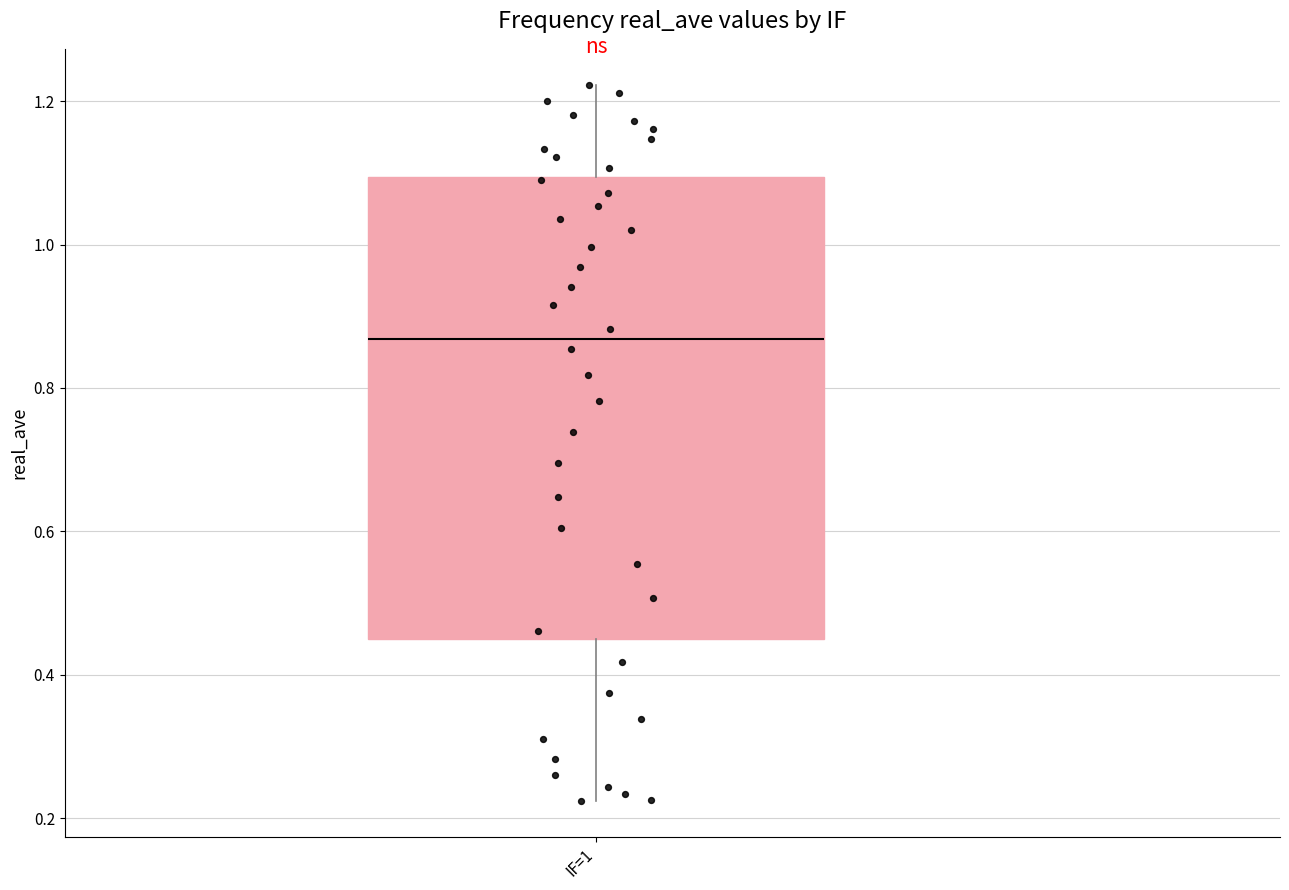

Transcribe this box plot: give where the median line is, the range the box spans, and where the two whiskers end, as read against the y-axis. The values are not printed on the chart, so give them approximately, as read against the axis.

median 0.86, box 0.46 to 1.10, whiskers 0.22 to 1.22